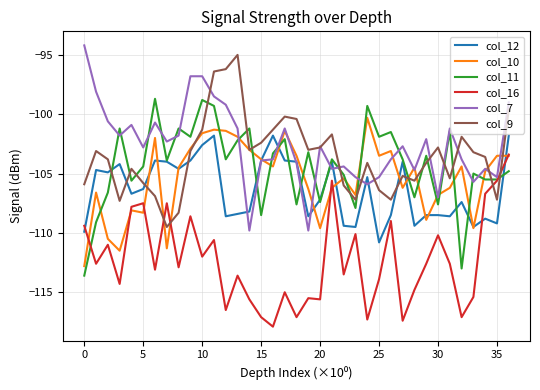

What is the maximum value for col_12?

-101.8